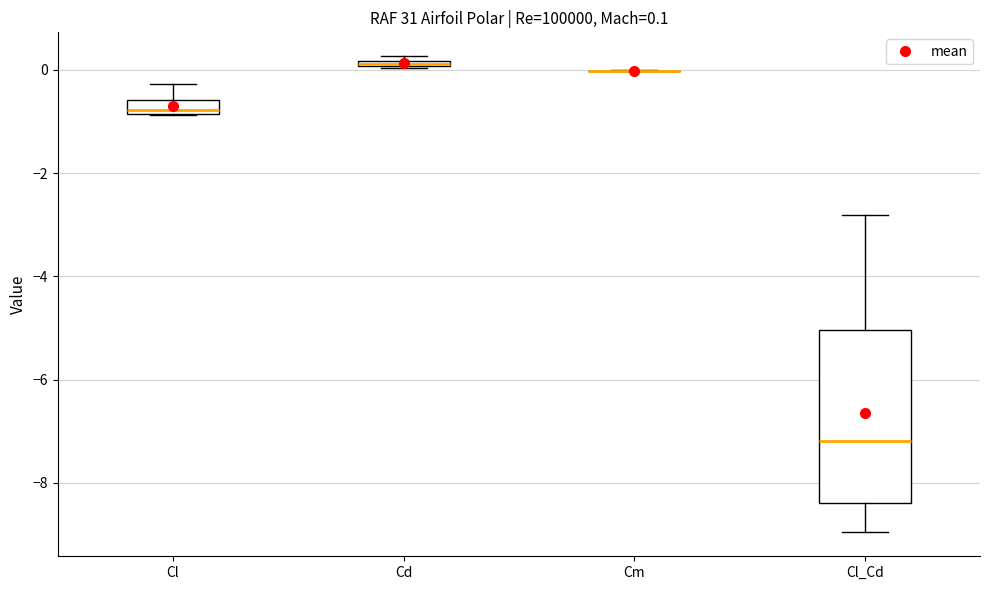

Which box is the tallest, from its lower edge to its upper edge?

Cl_Cd